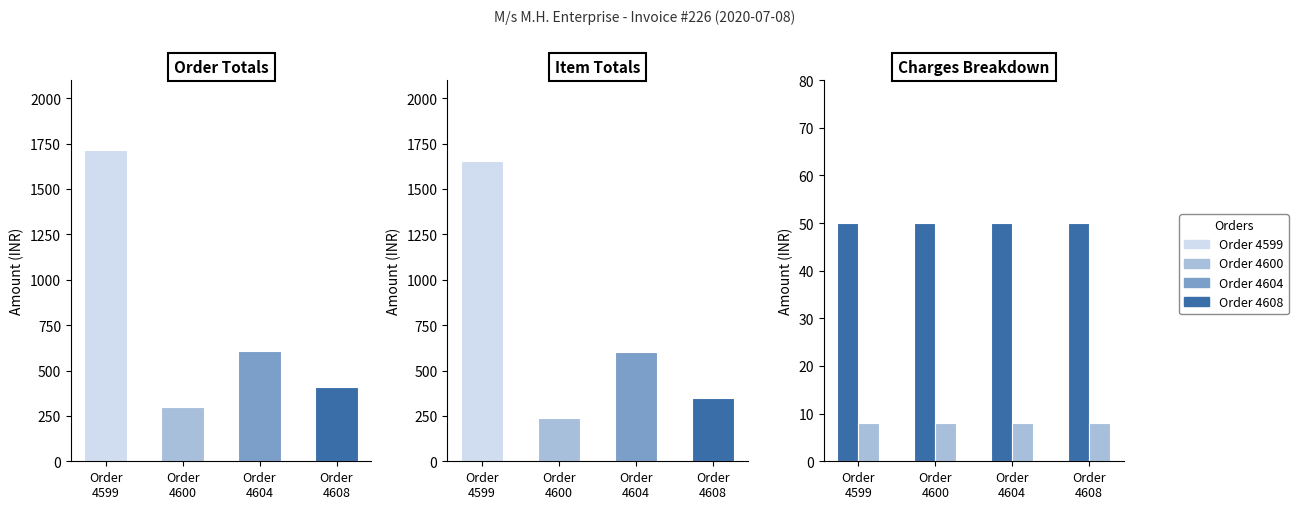

At which label is Packing Charges closest to 8?

Order
4599